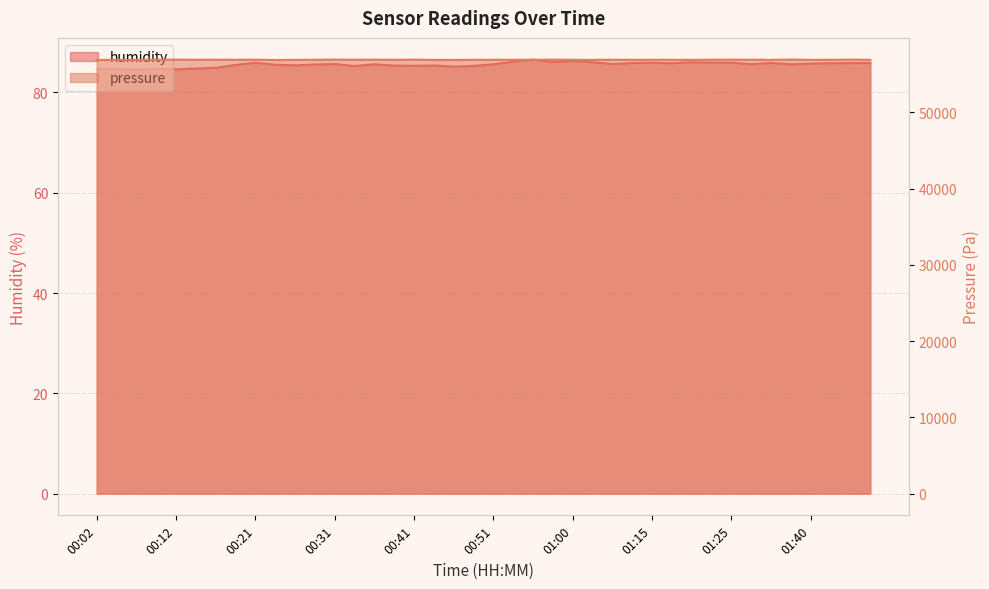

Which series has the widest spread of values?

pressure